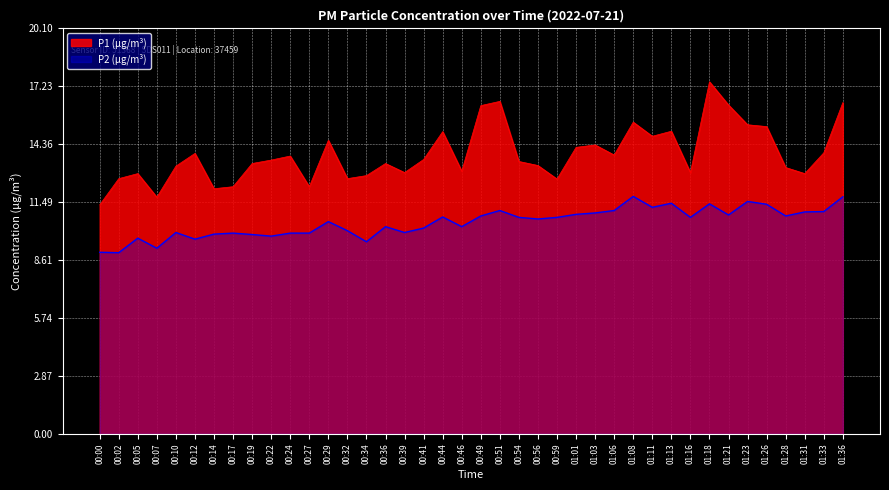

At which label does P1 reach its minimum?

00:00